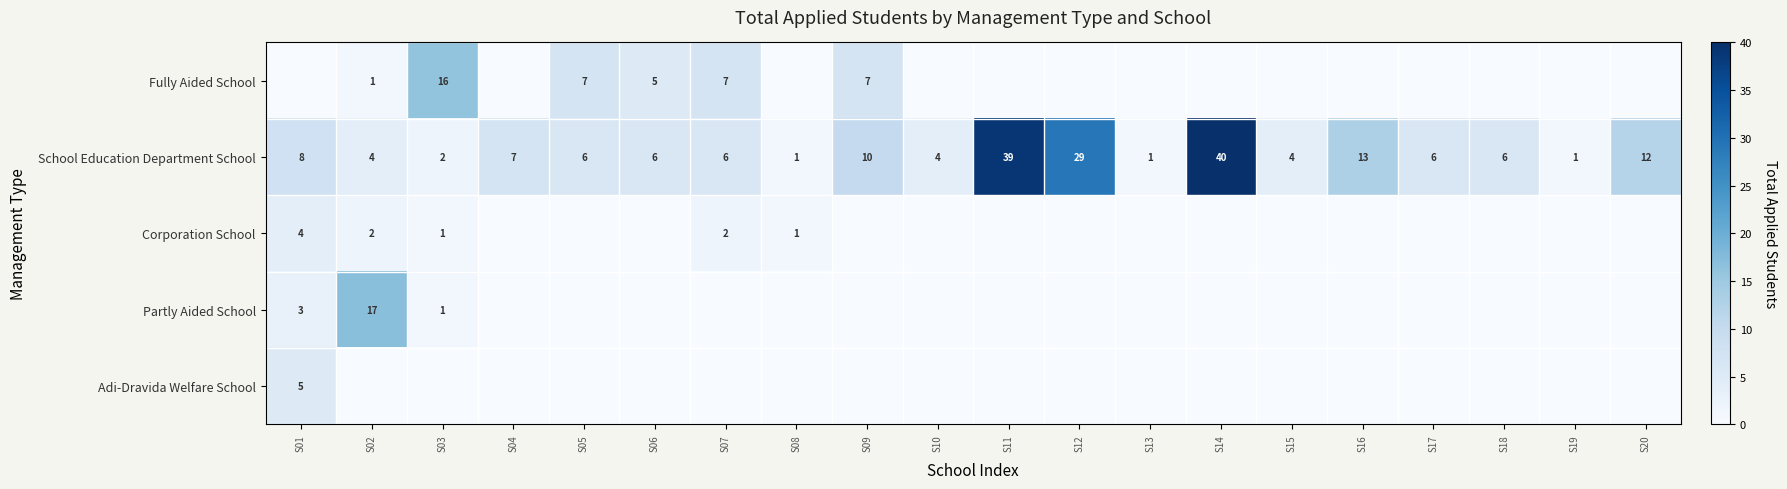

The School Education Department School series shows 1 at S08. True or false?

True